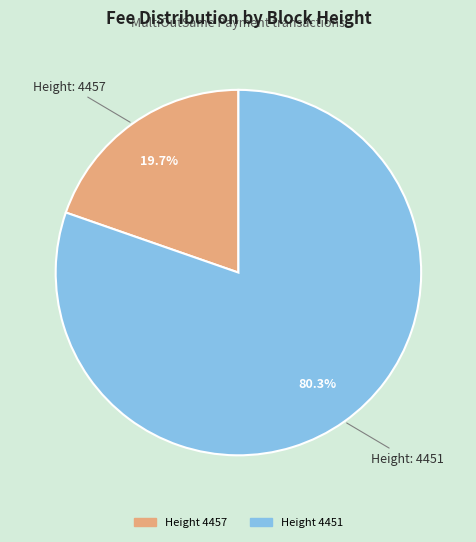

Is there any slice that represents more than half of the pie?

Yes